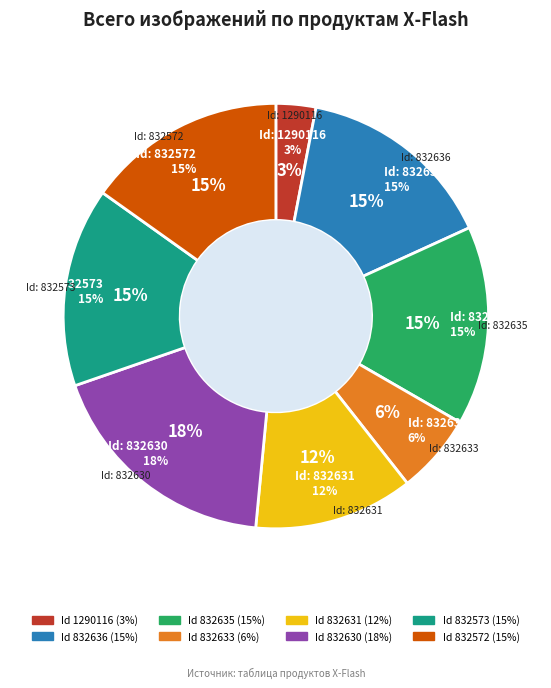

To the nearest percent, what portion does 832633 represent?

6%